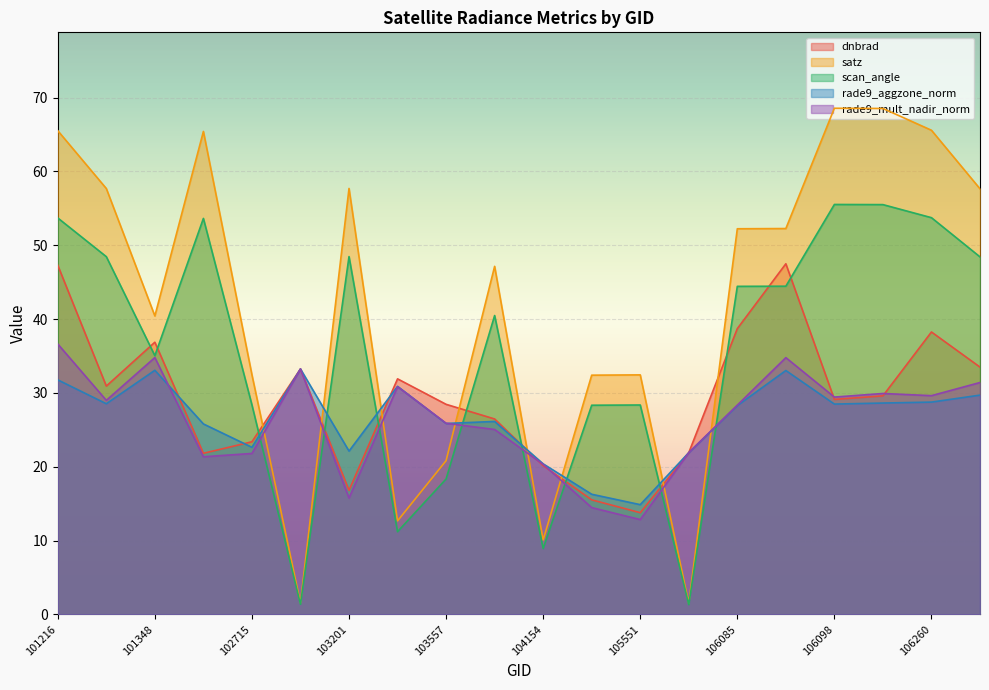

Between 101216 and 104154, which series saw the biggest shift?

satz